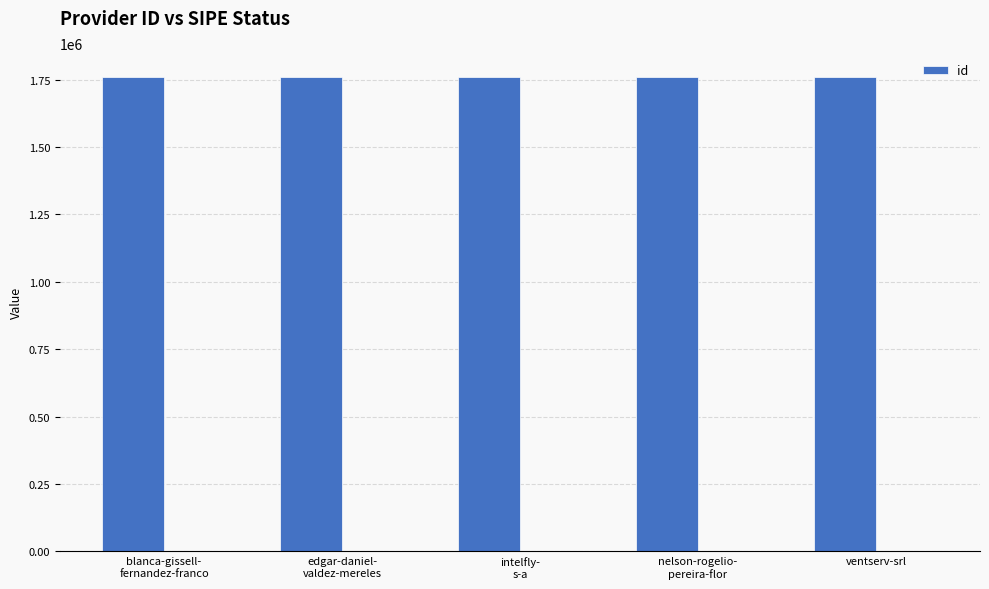

List the labels in order of value, smallest first.

ventserv-srl, intelfly-
s-a, blanca-gissell-
fernandez-franco, edgar-daniel-
valdez-mereles, nelson-rogelio-
pereira-flor